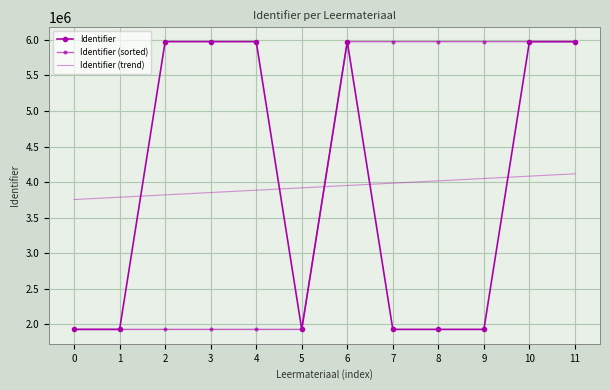

Read the Identifier (sorted) value at 2.

1928247.0